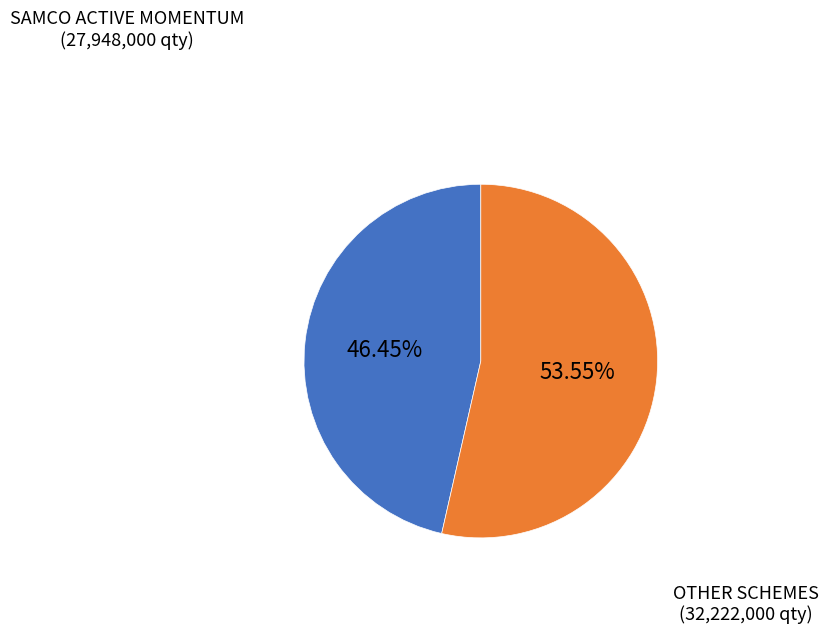

Is there a majority slice in this chart?

Yes